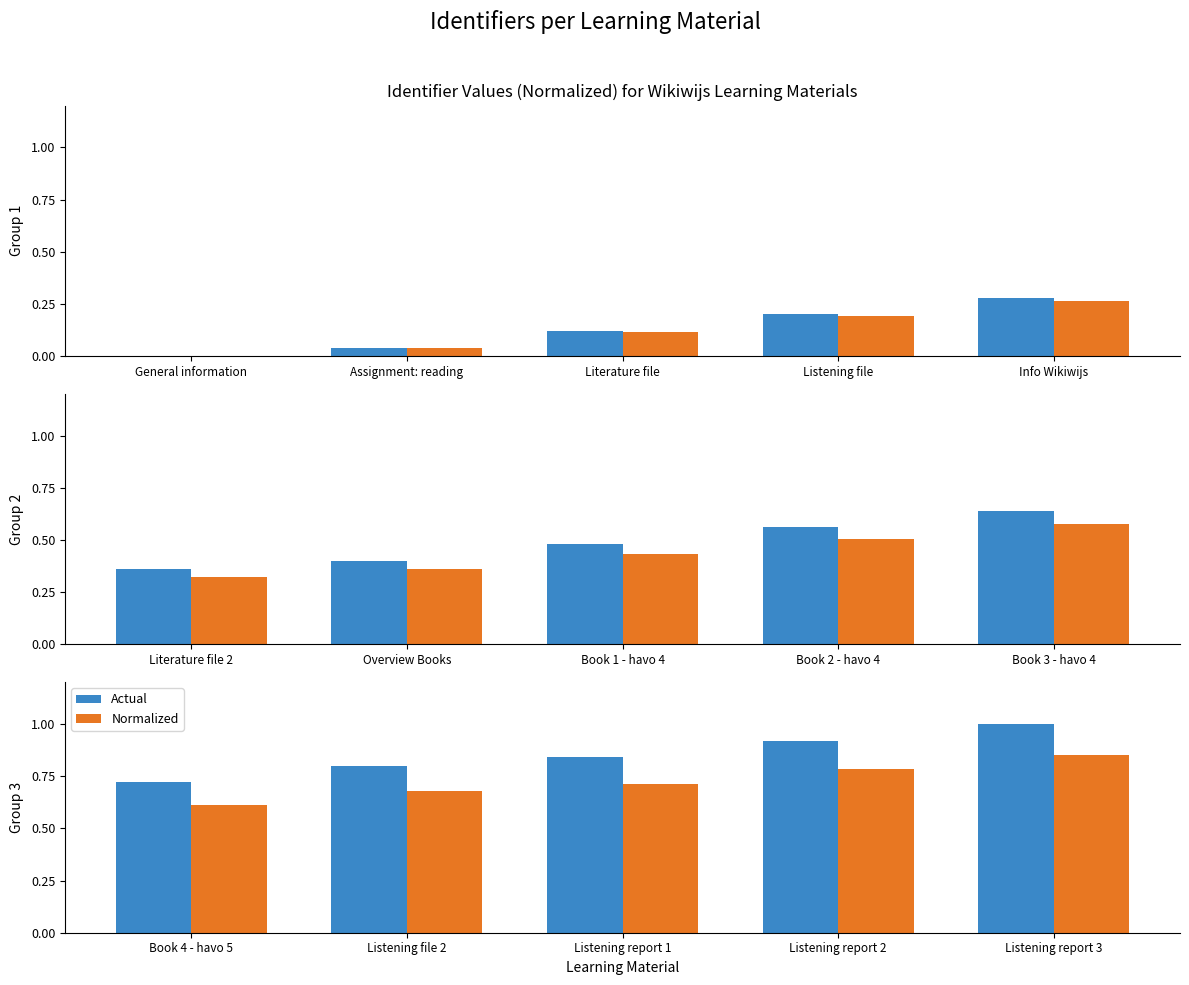

What is the difference between the Normalized values at Book 4 - havo 5 and Listening report 1?

0.1